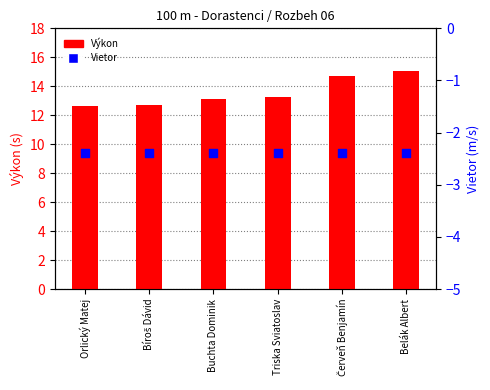

Which series contains the lowest Y value?

Vietor